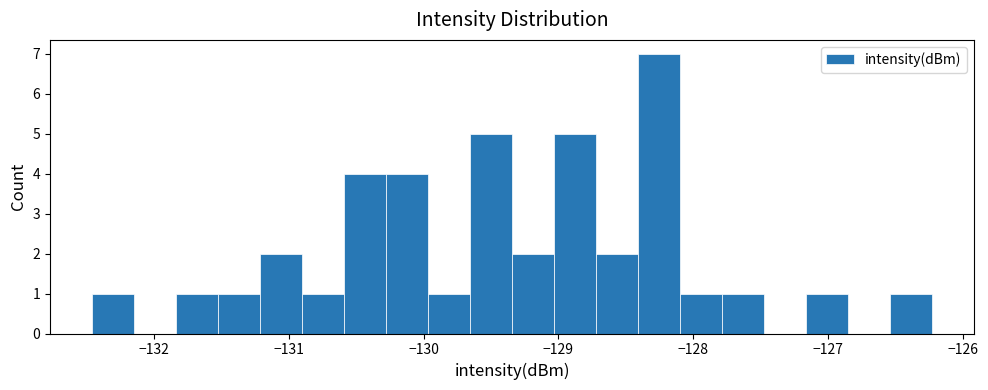

Read against the x-axis, roughly where is the centre of the tallest bar?

-128.3